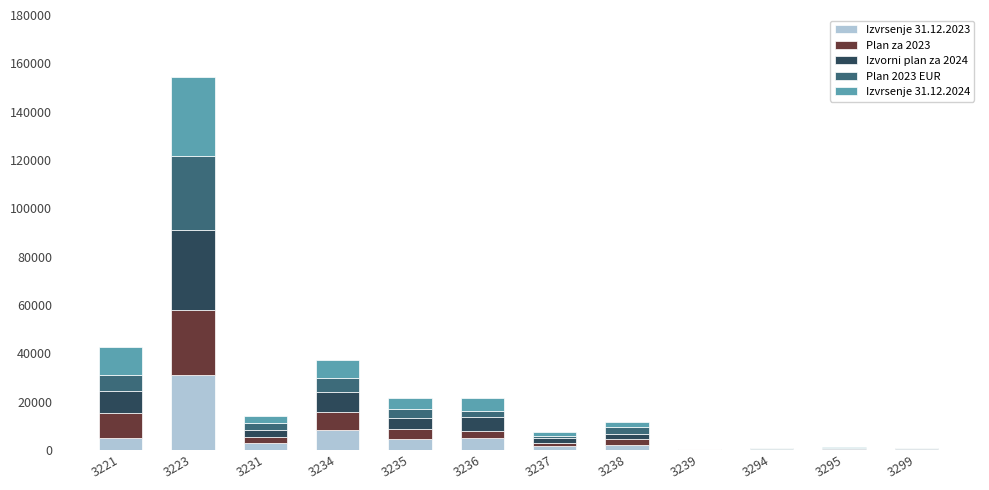

Are the bars grouped side by side (vs. stacked)?

No